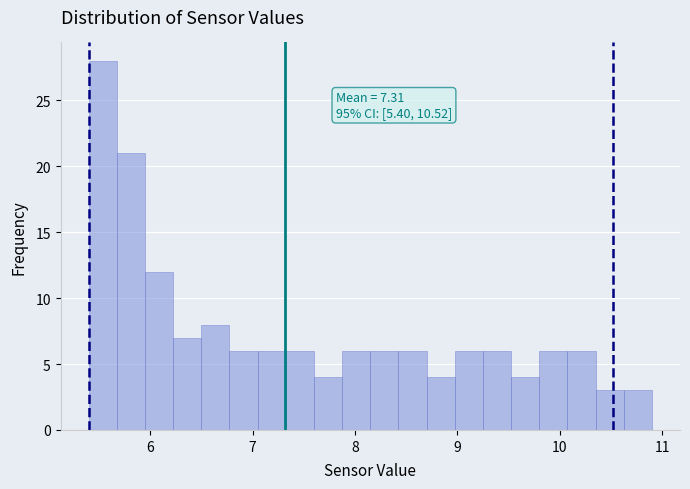

Around what value on the x-axis is the tallest bar? Give the approximate position of its centre, as read against the axis.

5.5